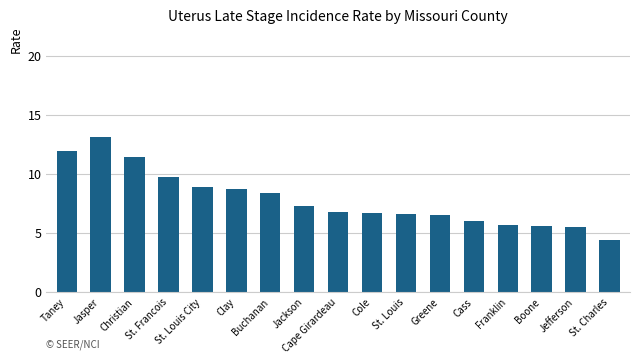

Which label corresponds to the largest value in the chart?

Jasper